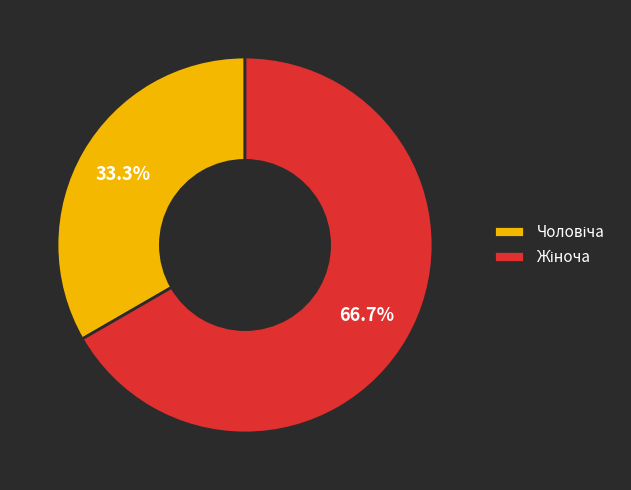

Does any single category account for the majority?

Yes